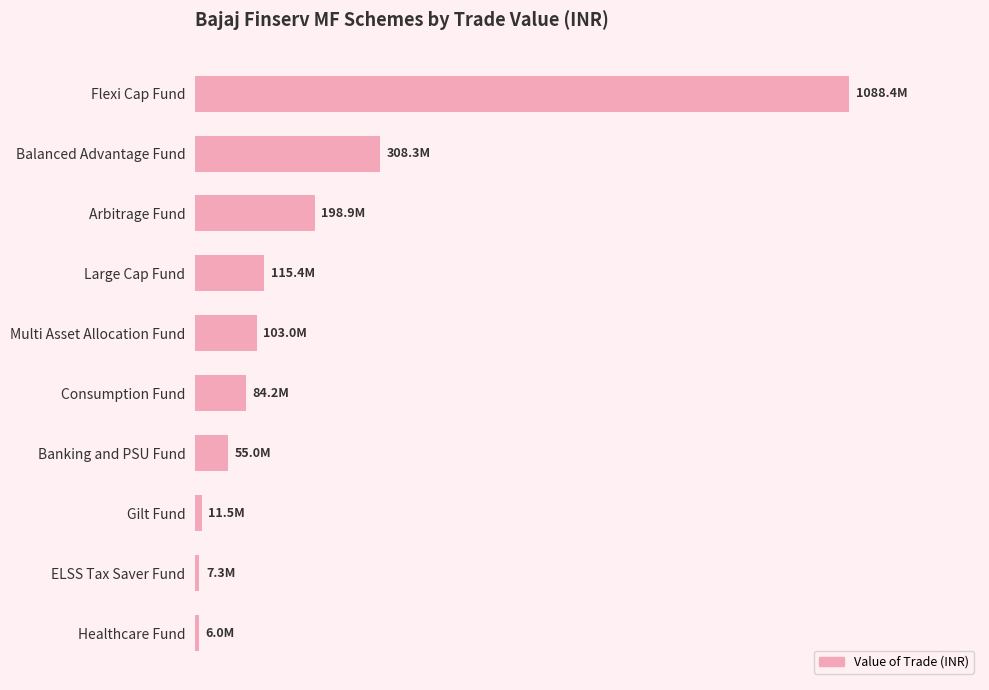

Are the bars horizontal?

Yes